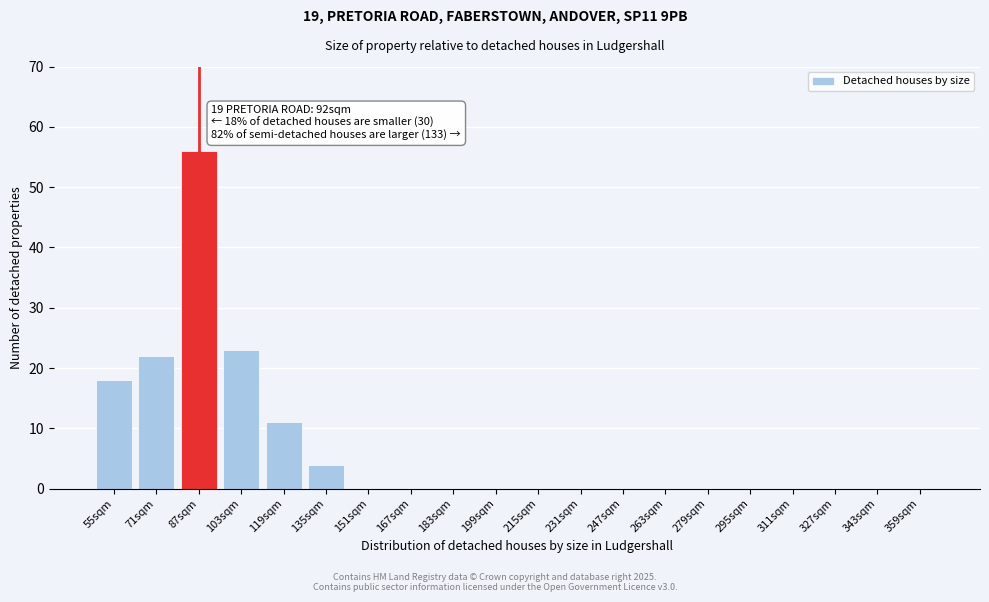

Reading left to right, transcribe all the data shown in this chart.

55sqm=18	71sqm=22	87sqm=56	103sqm=23	119sqm=11	135sqm=4	151sqm=0	167sqm=0	183sqm=0	199sqm=0	215sqm=0	231sqm=0	247sqm=0	263sqm=0	279sqm=0	295sqm=0	311sqm=0	327sqm=0	343sqm=0	359sqm=0